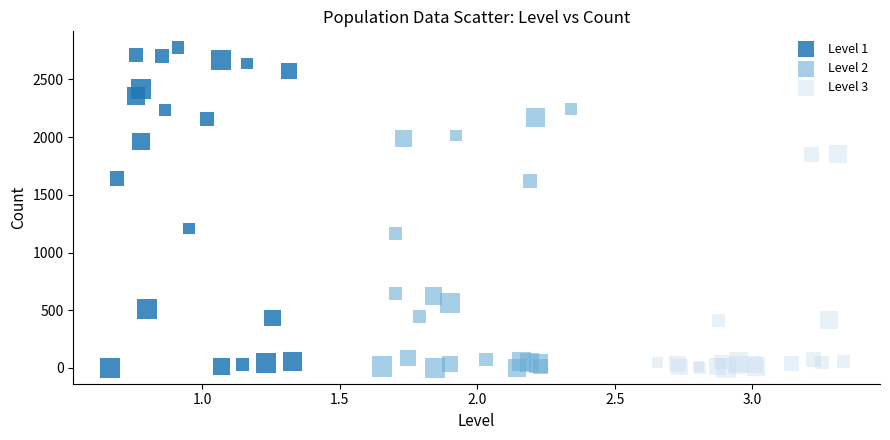

Which series reaches the maximum Y coordinate?

Level 1